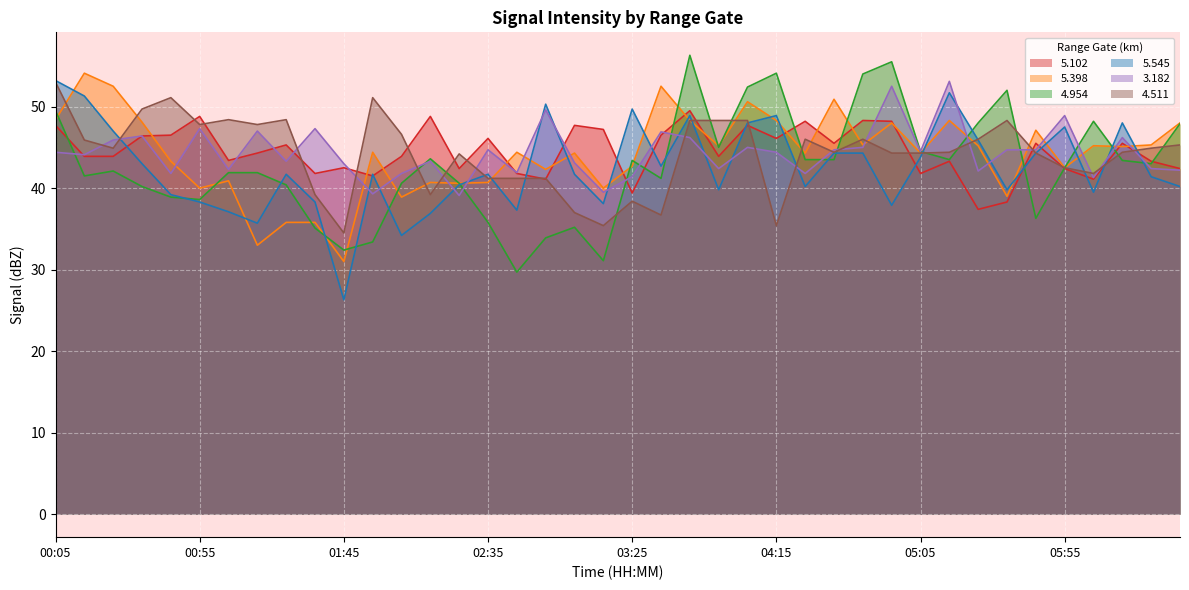

How many interior local valleys does the   4.511 series have?

10